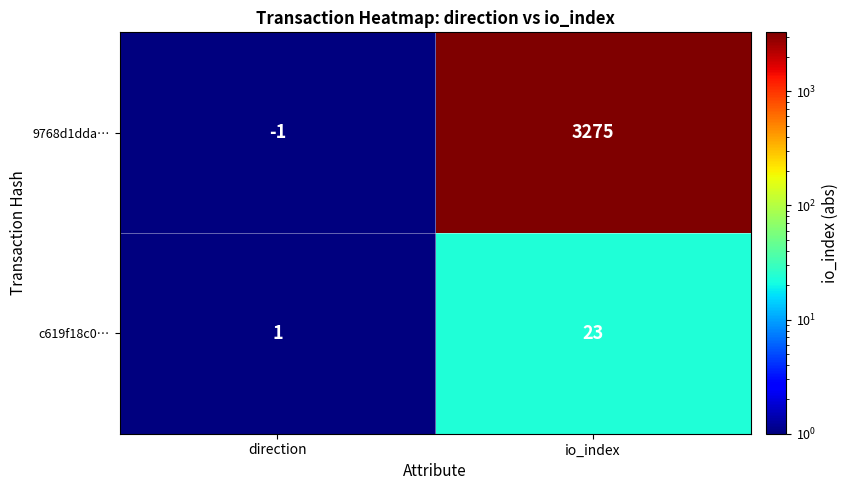

Which series has the widest spread of values?

9768d1dda…